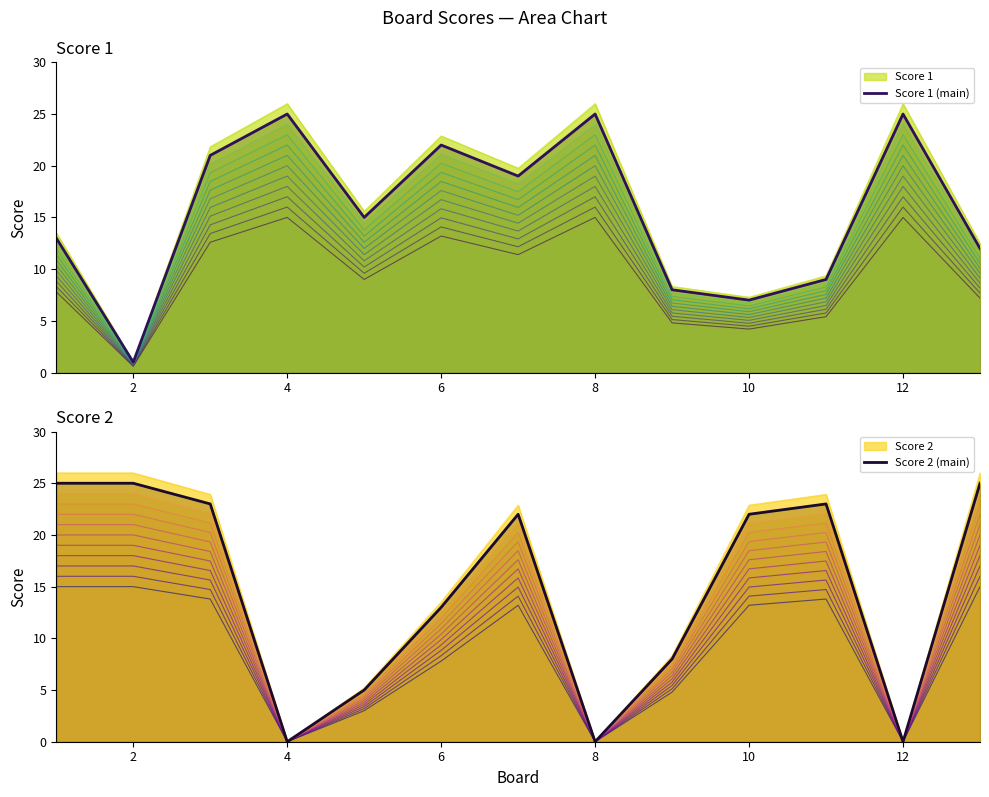

The value of Score 1 (main) at 4 is 9. True or false?

False